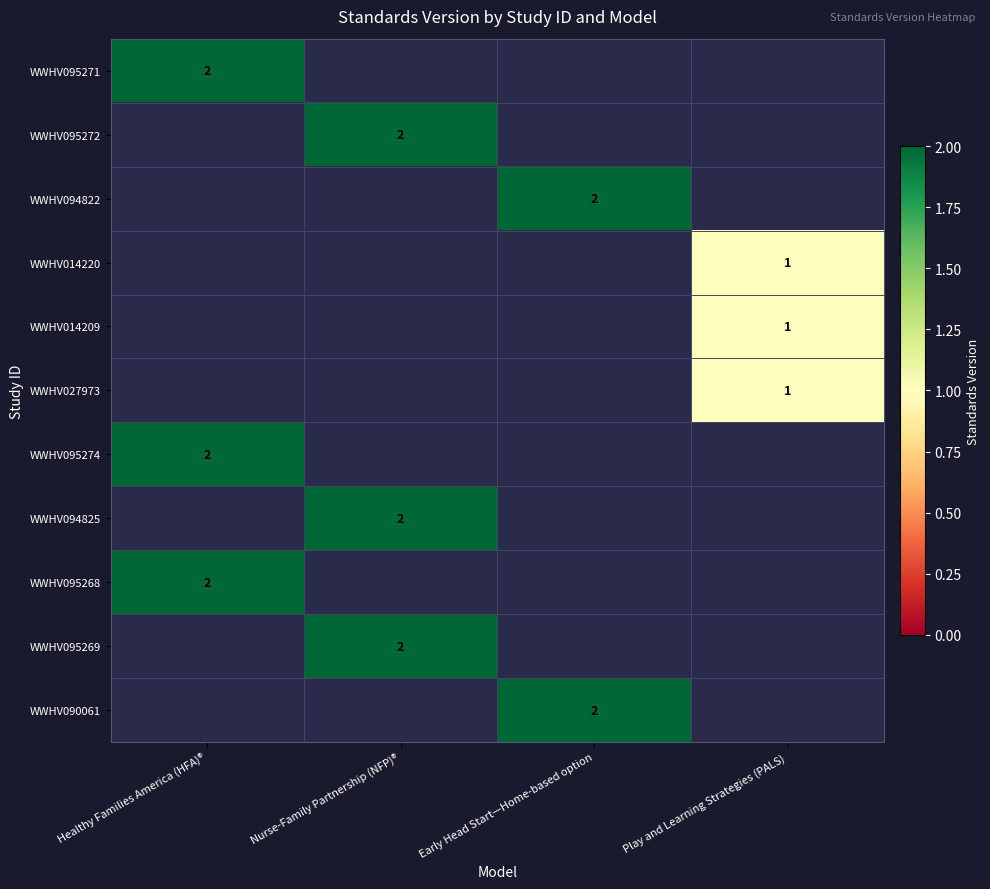

The value of WWHV095274 at Healthy Families America (HFA)® is 1. True or false?

False